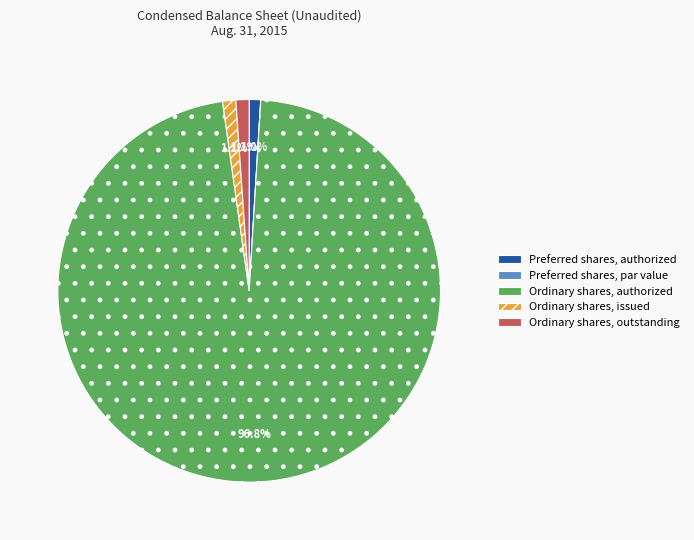

To the nearest percent, what is the average slice percentage?

20%